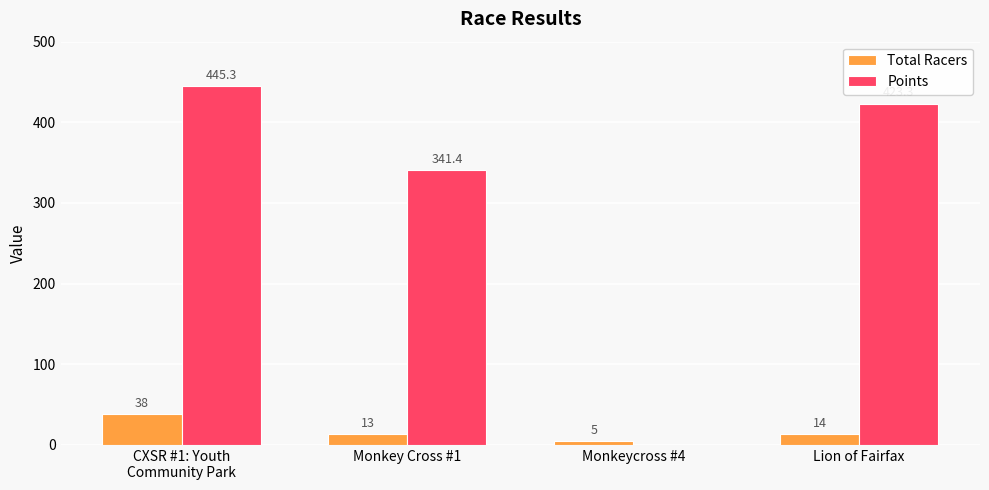

What is the sum of the Points values at Monkeycross #4 and Lion of Fairfax?

423.3